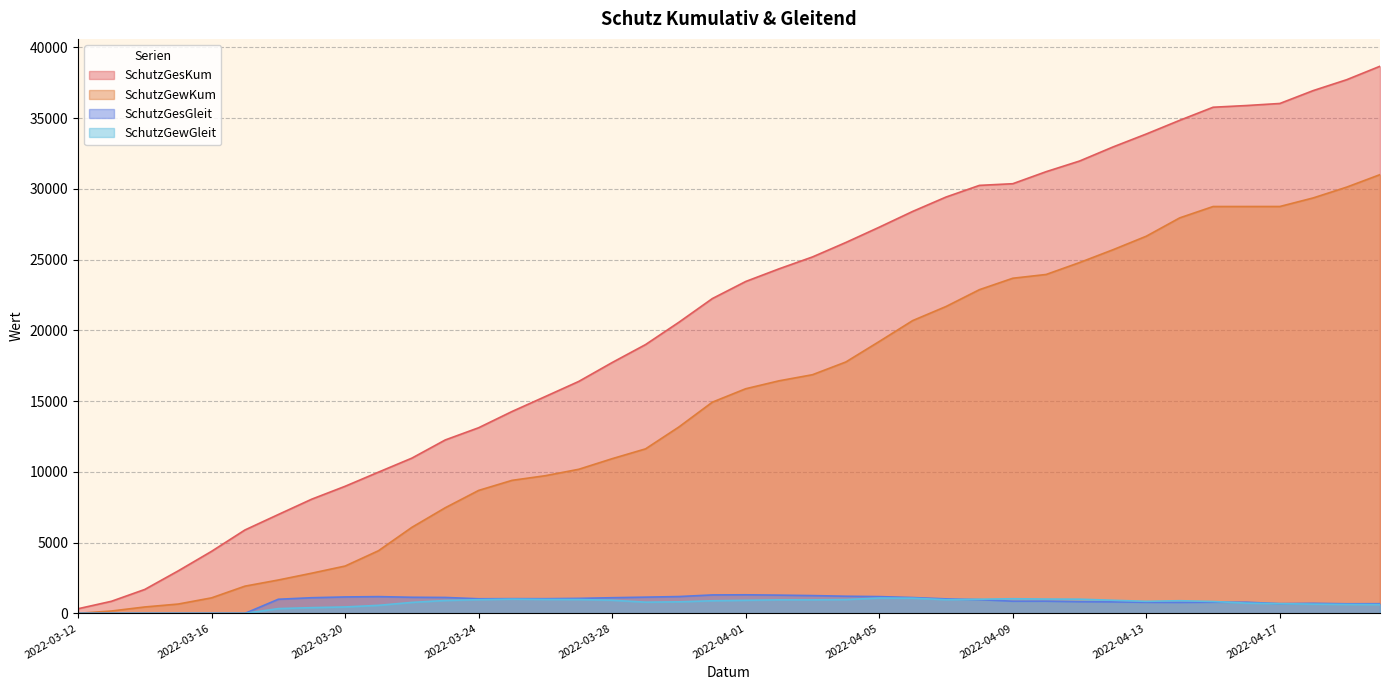

What is the total value across all series at 2022-04-02?

43036